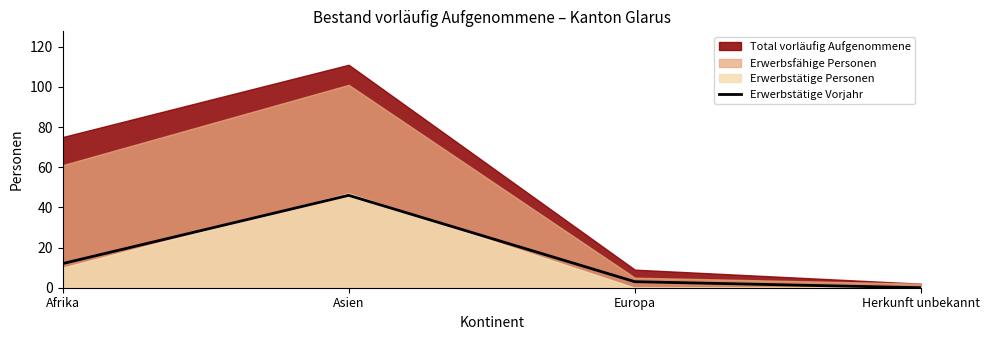

How many interior local peaks does the Erwerbstätige Vorjahr series have?

1